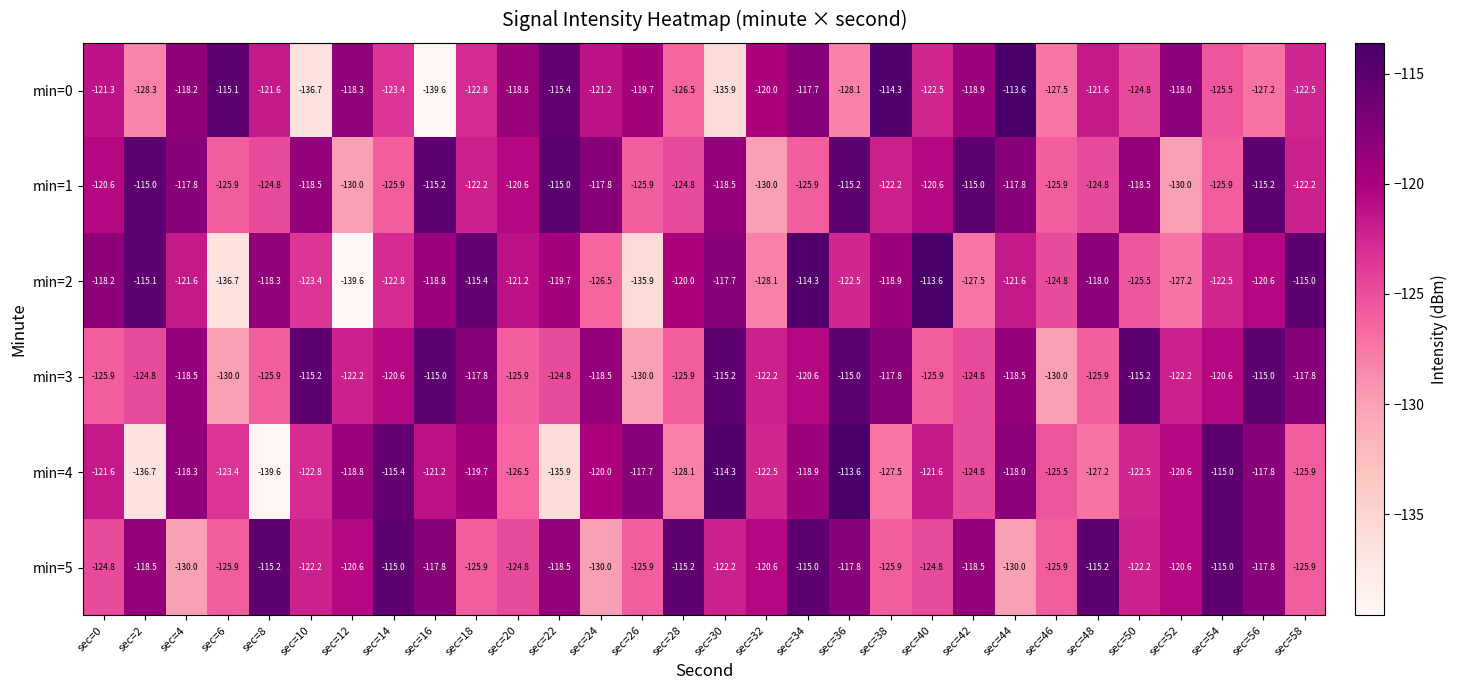

At which label does min=2 first exceed -121?

sec=0